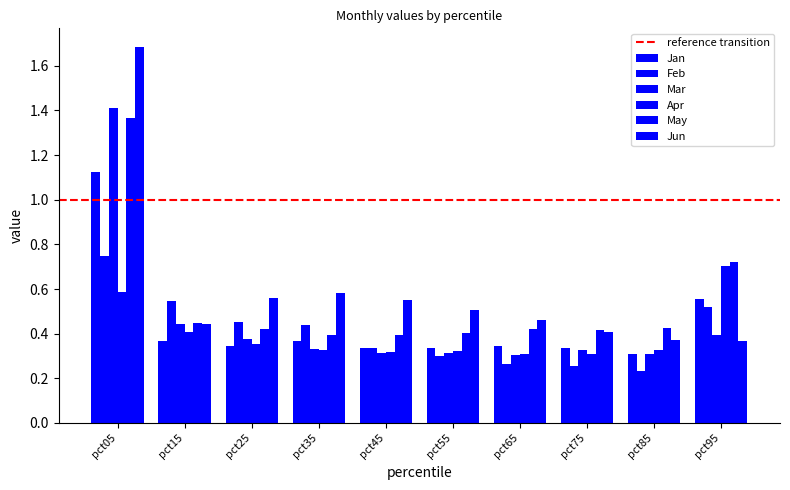

How many groups of bars are there?

10